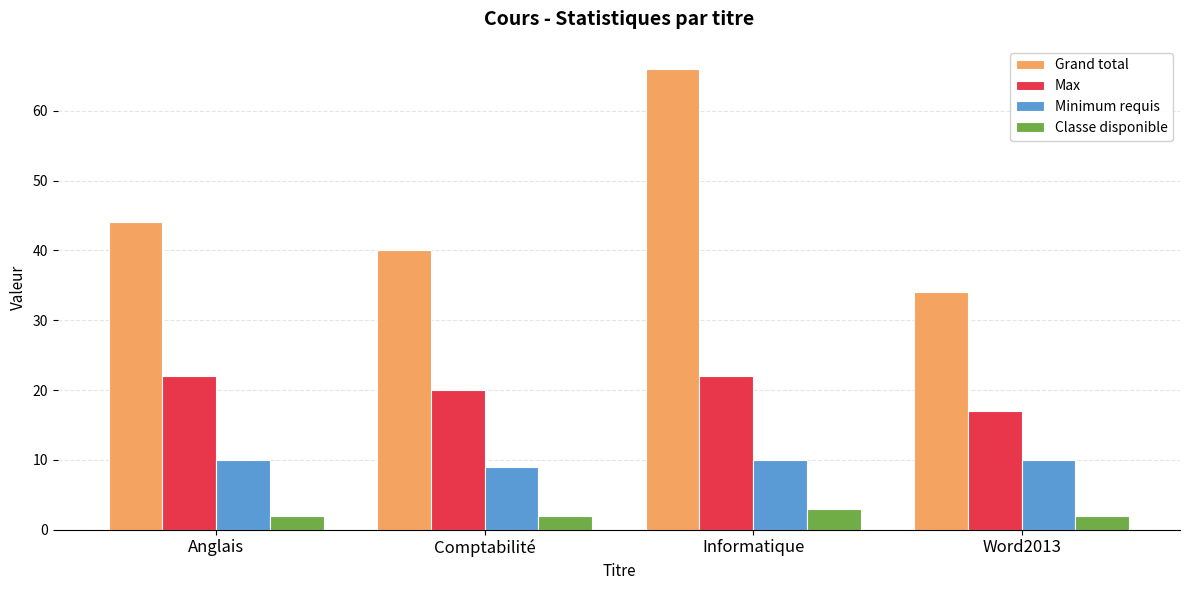

Between Anglais and Word2013, which series saw the biggest shift?

Grand total